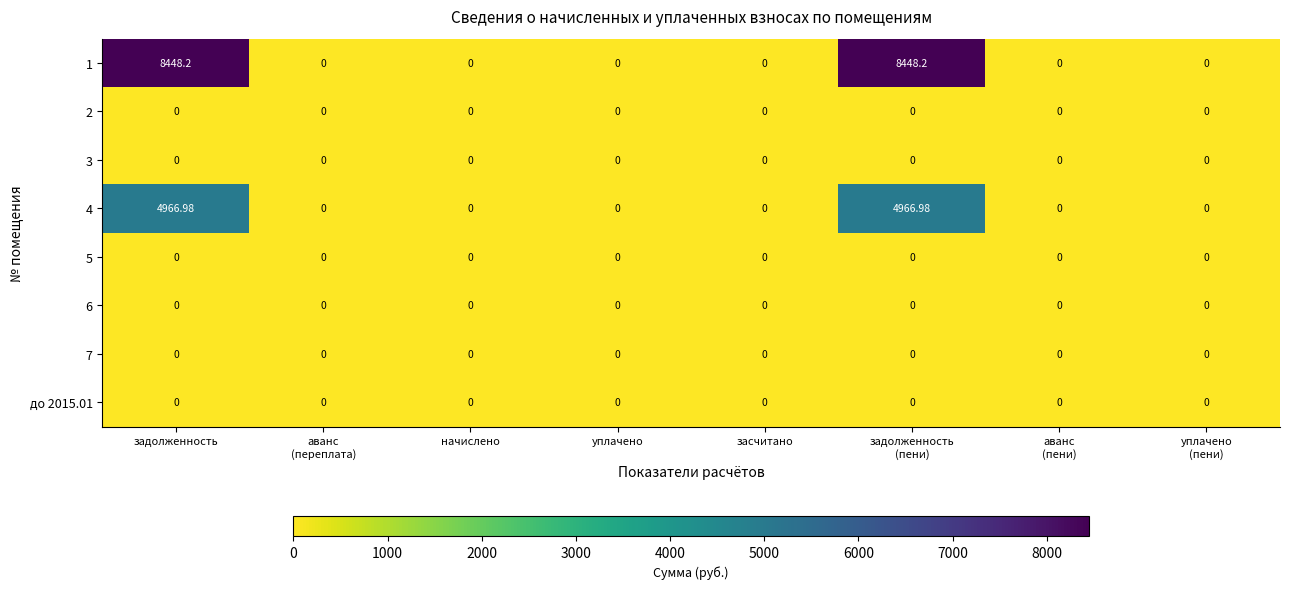

How many series are shown in this chart?

8